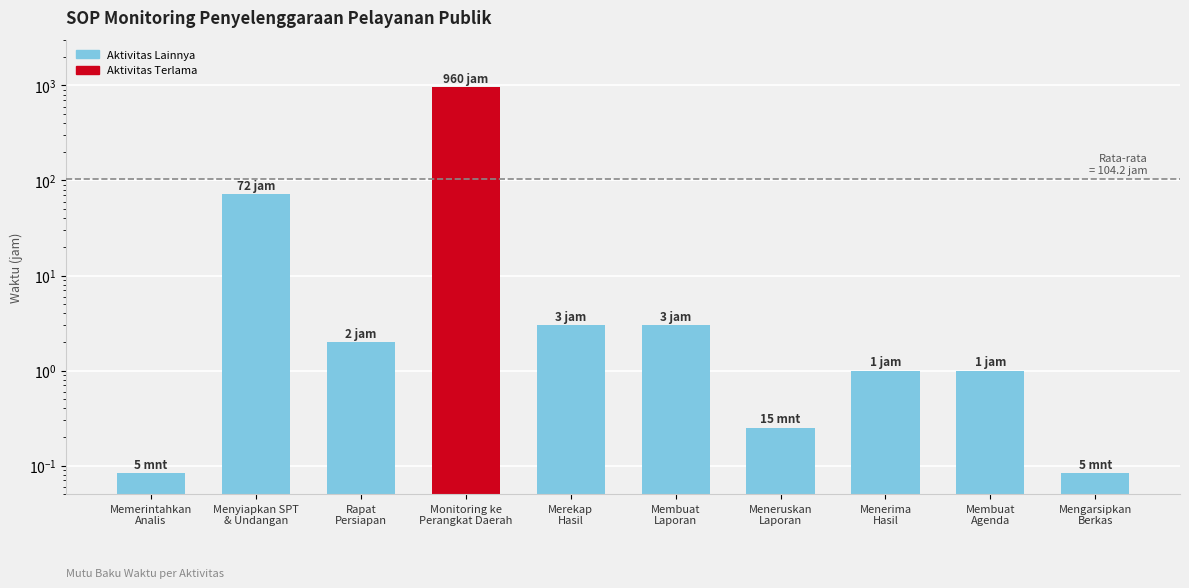

Reading left to right, extract all data points from this chart.

Memerintahkan
Analis=0.1	Menyiapkan SPT
& Undangan=72.0	Rapat
Persiapan=2.0	Monitoring ke
Perangkat Daerah=960.0	Merekap
Hasil=3.0	Membuat
Laporan=3.0	Meneruskan
Laporan=0.2	Menerima
Hasil=1.0	Membuat
Agenda=1.0	Mengarsipkan
Berkas=0.1